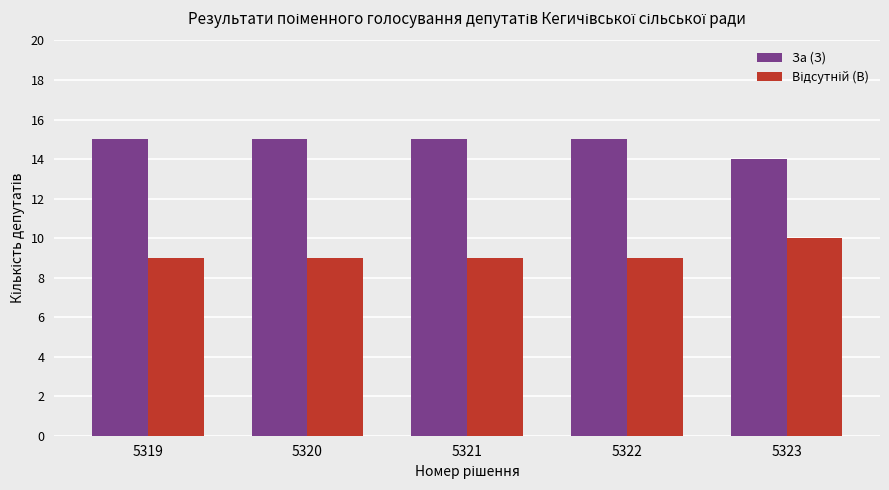

What is the spread (max minus min) of values at 5321?

6